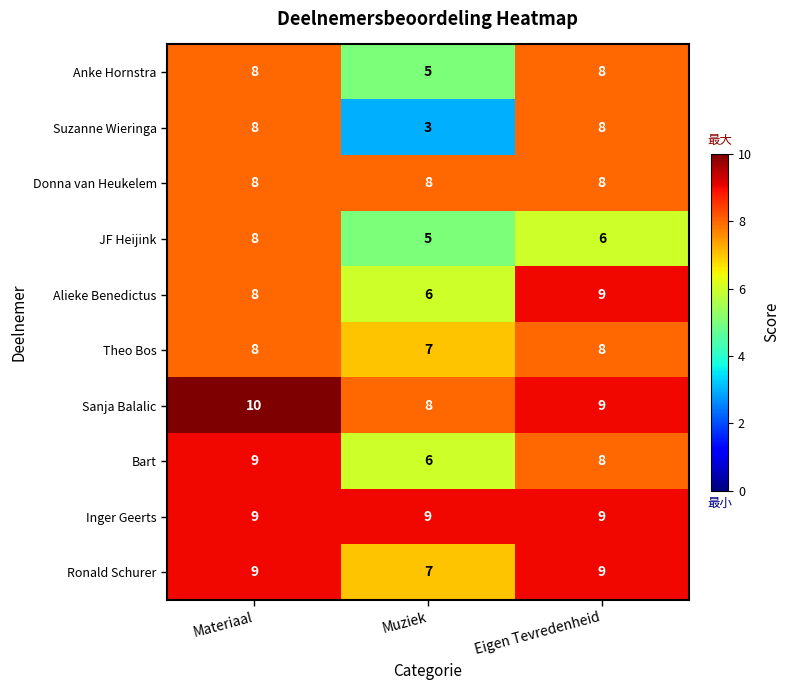

What is the total value across all series at Muziek?

64